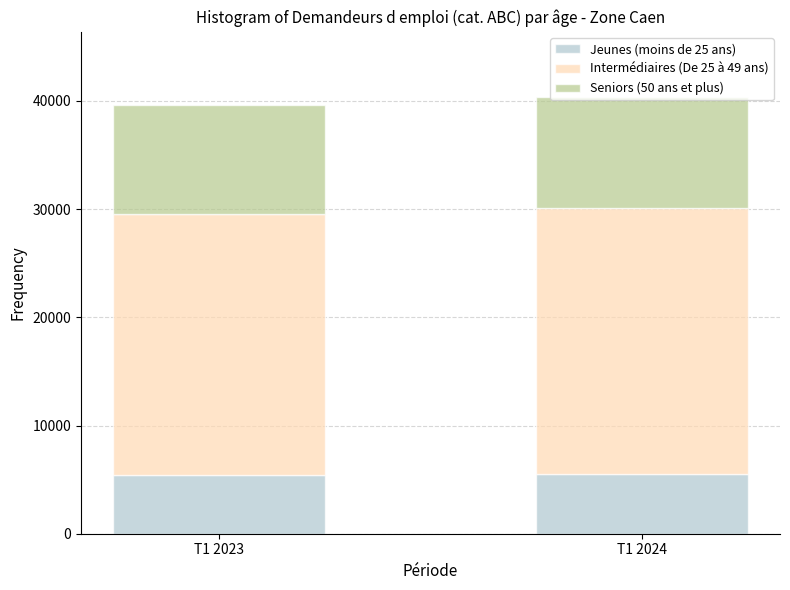

What is the highest value of the Jeunes (moins de 25 ans) series?

5521